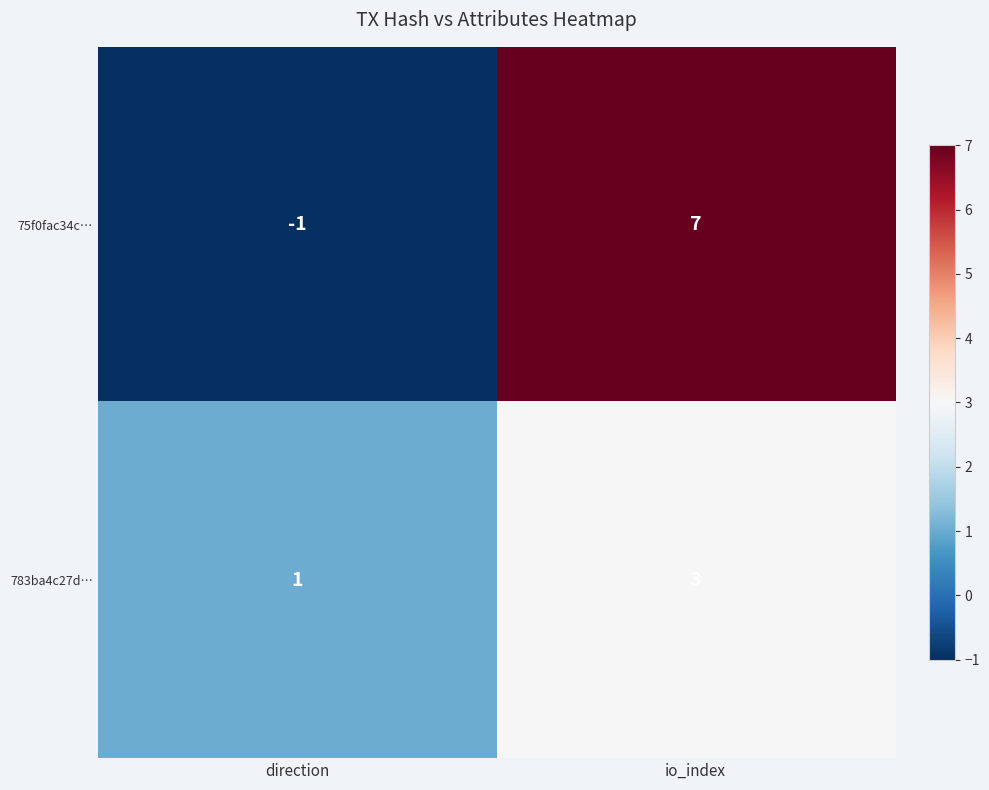

Reading left to right, what are all the values shown in this chart?

75f0fac34c…: direction=-1	io_index=7
783ba4c27d…: direction=1	io_index=3